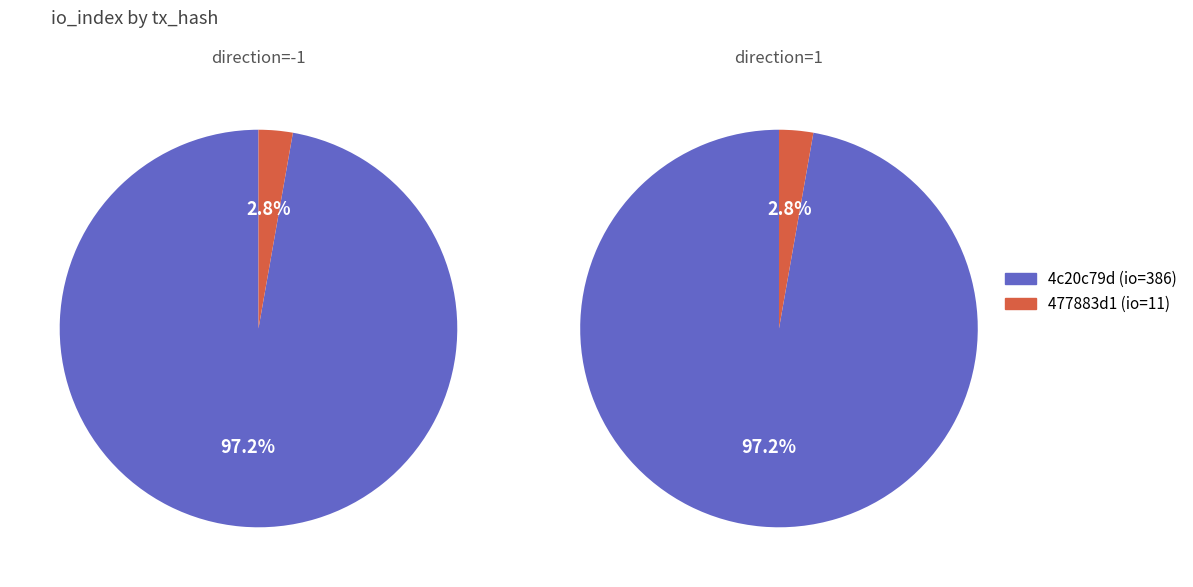

What percentage is the 1 slice, to the nearest percent?

3%